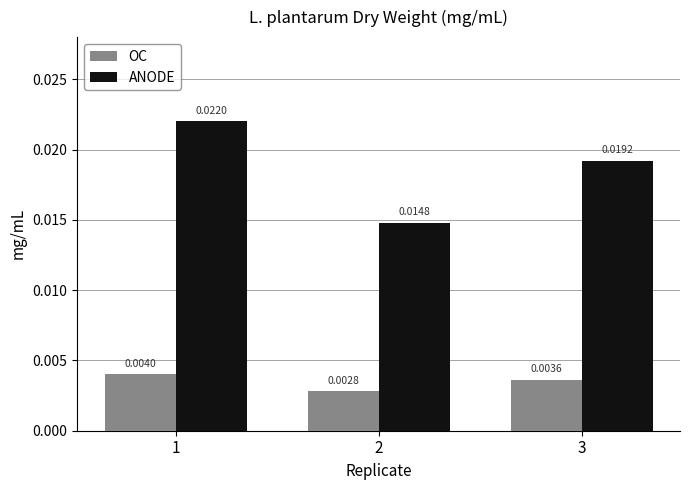

How many categories are shown in the chart?

3